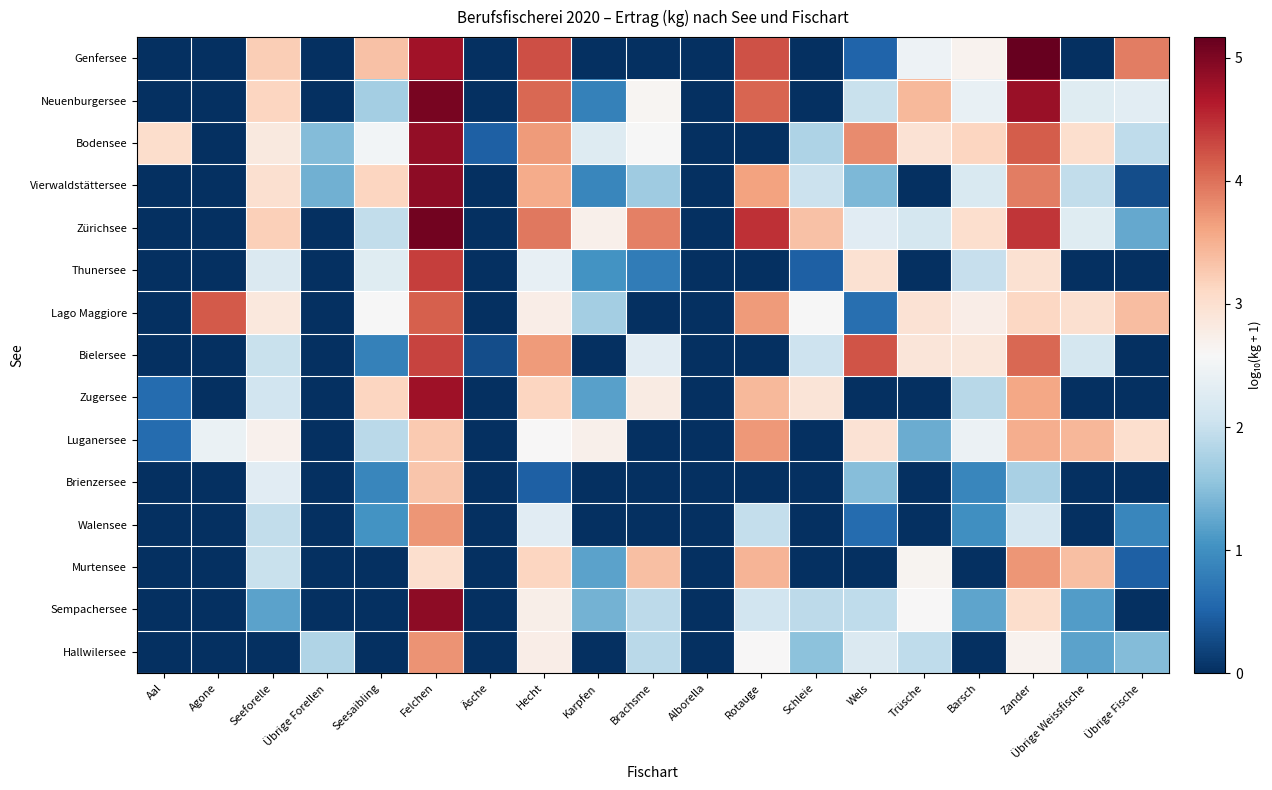

At how many categories does at least one series exceed 2?

16